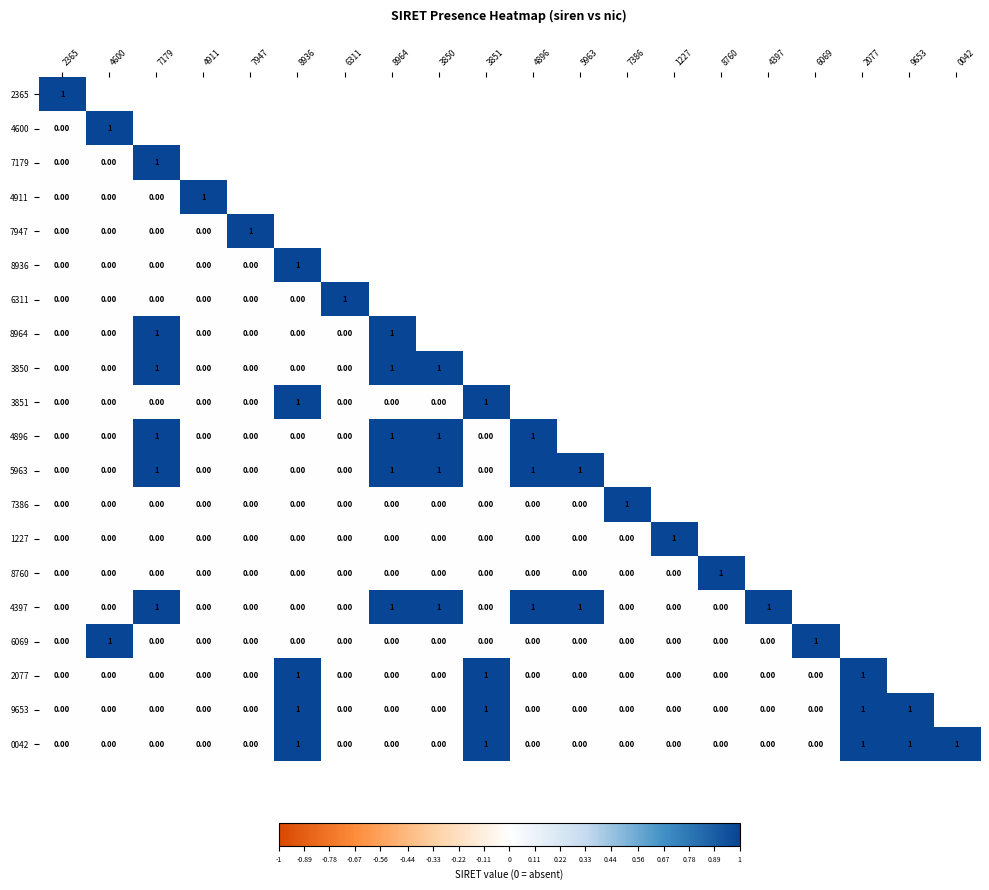

What is the greatest value displayed?

1.0